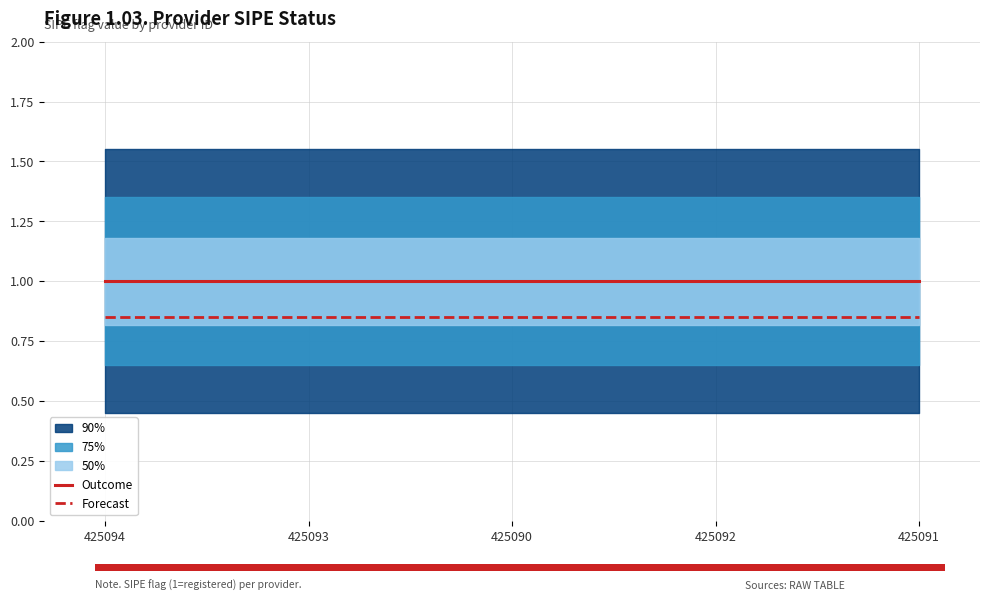

Which series has the largest total across all categories?

Outcome